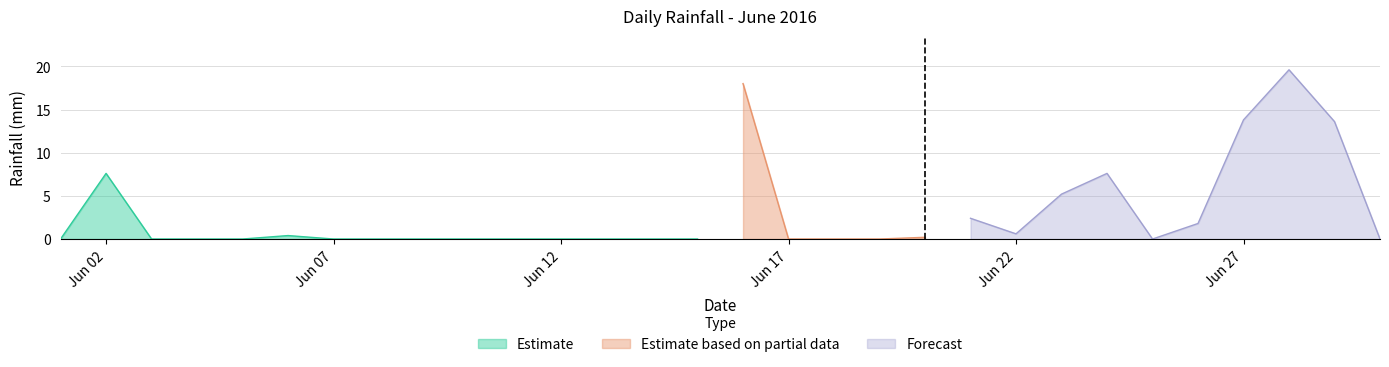

Does the chart have visible grid lines?

Yes